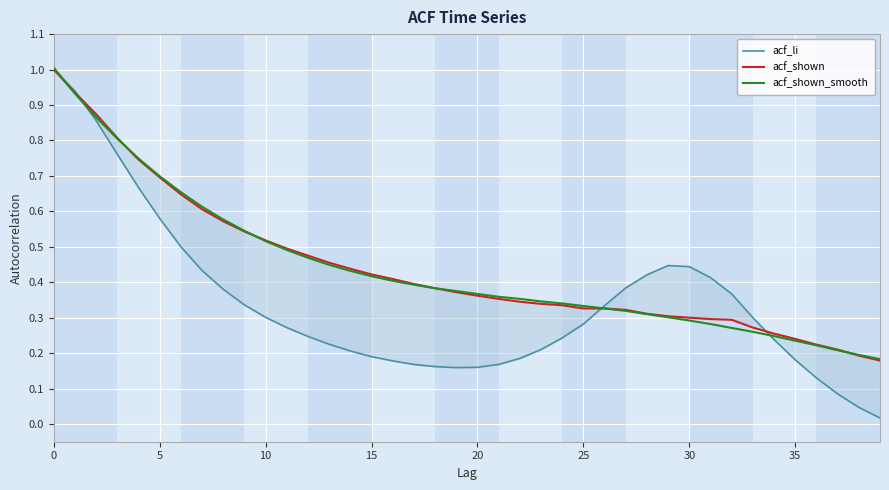

What is the average value of the acf_shown_smooth series?

0.4